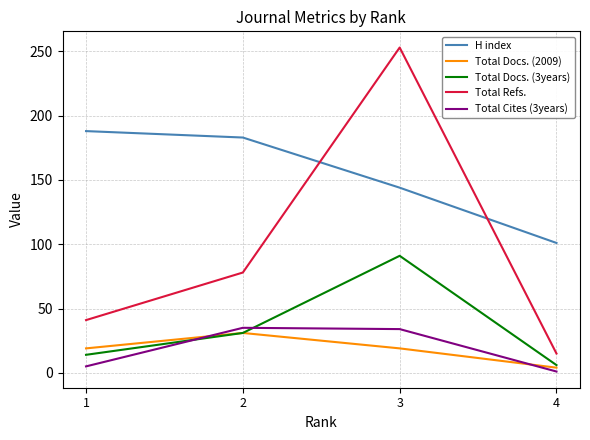

What is the difference between the maximum and minimum values in the Total Docs. (2009) series?

27